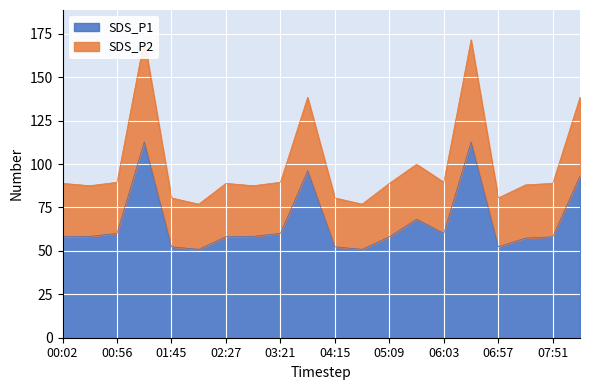

In SDS_P1, how many points are higher than both neighbors (excluding endpoints)?

4